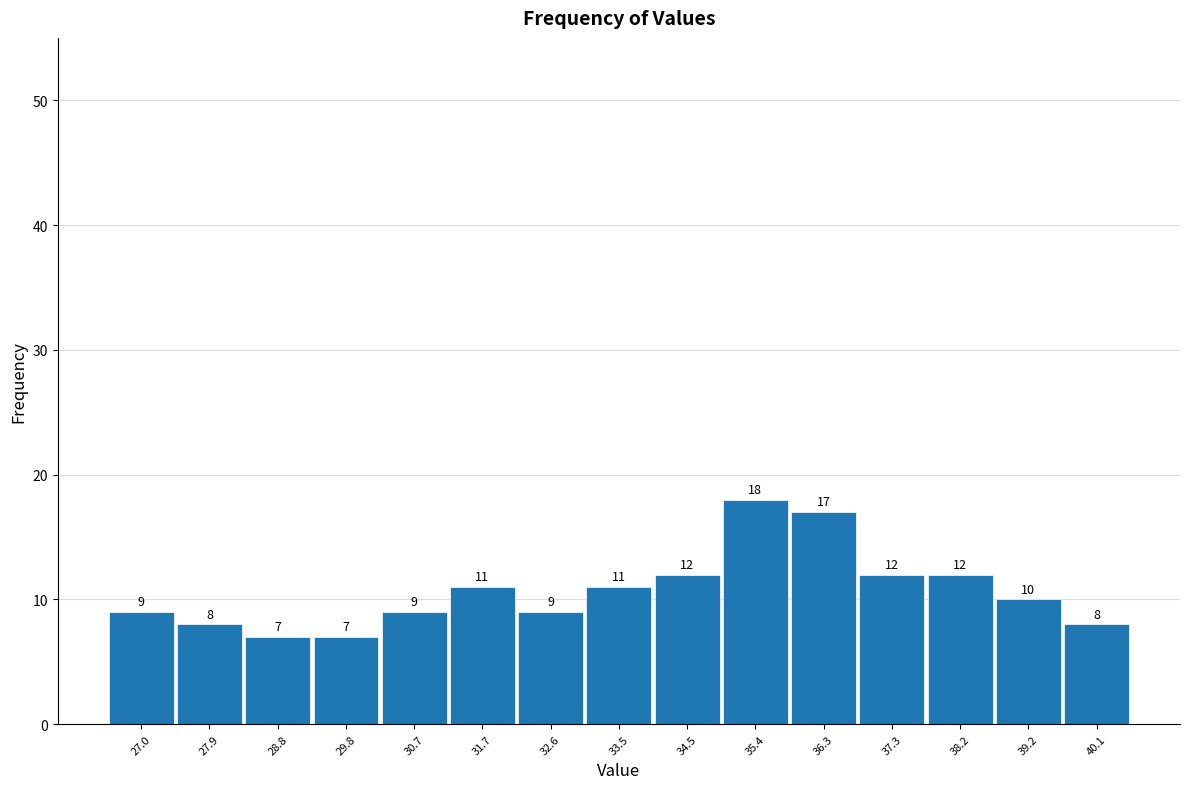

Which range on the x-axis has the tallest bar?

34.9 to 35.9